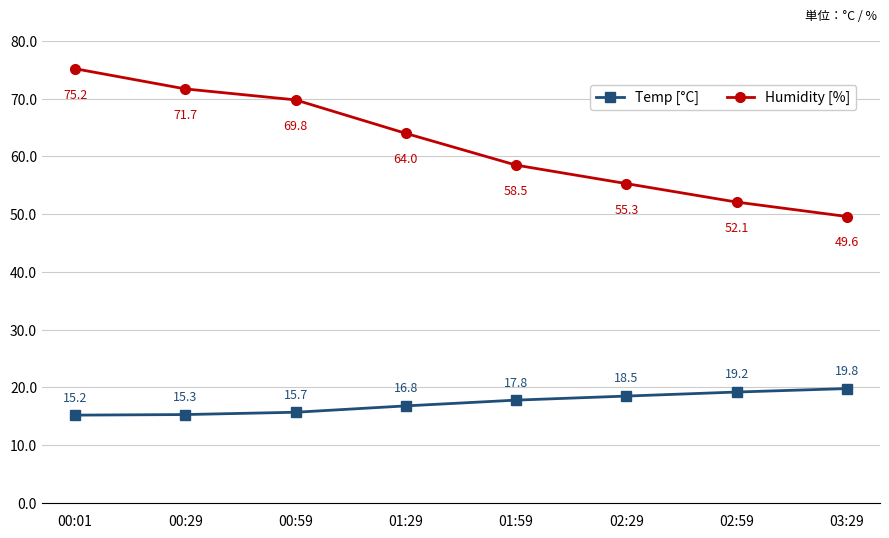

What is the minimum value shown in the chart?

15.2